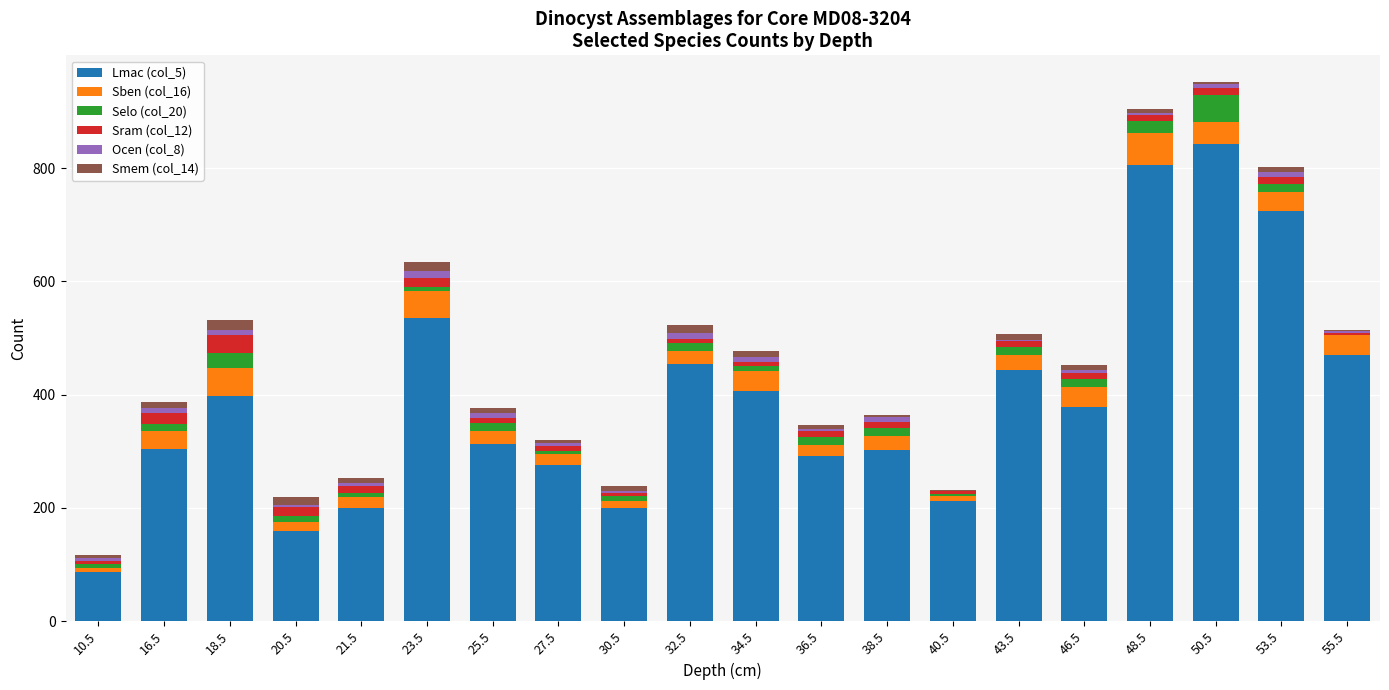

Which category has the highest value in the Lmac (col_5) series?

50.5